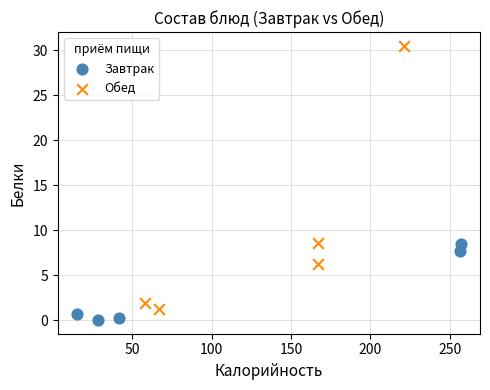

Which series reaches the minimum Y coordinate?

Завтрак